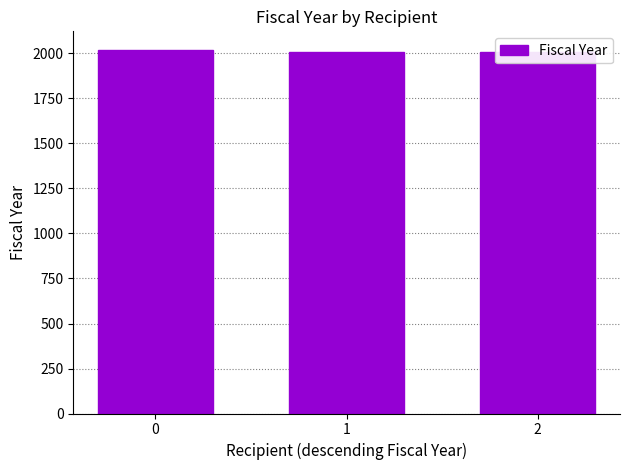

Does the chart contain stacked bars?

No